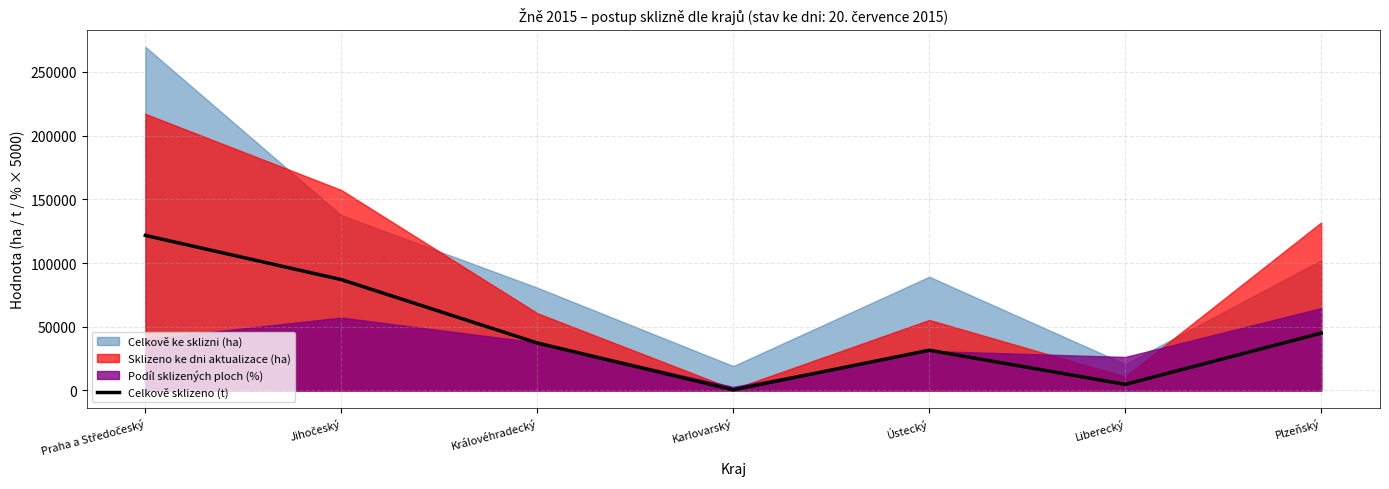

What is the highest value of the Celkově sklizeno (t) series?

121656.0